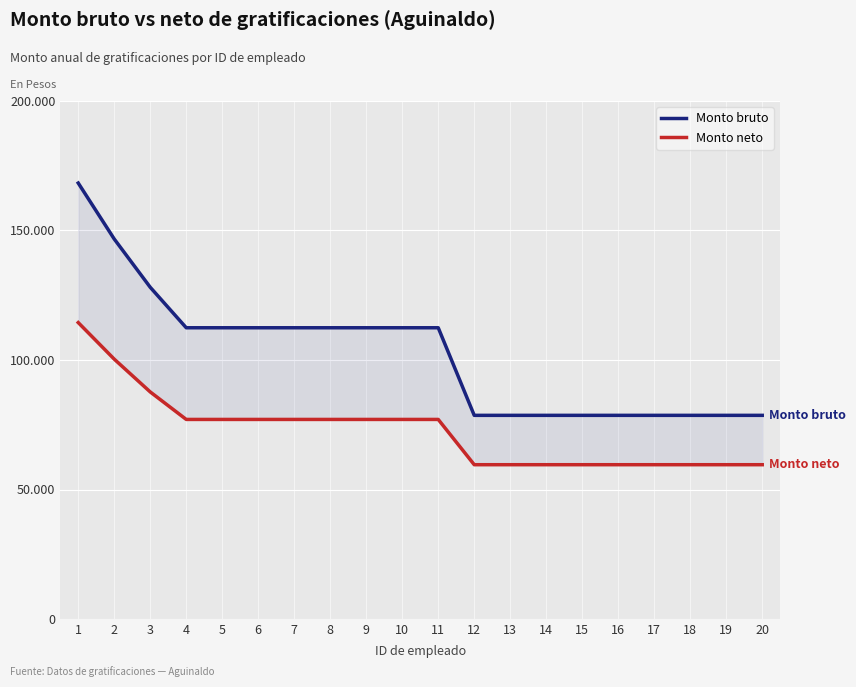

What is the value of the Monto bruto point at the 18th from the left?

78632.0